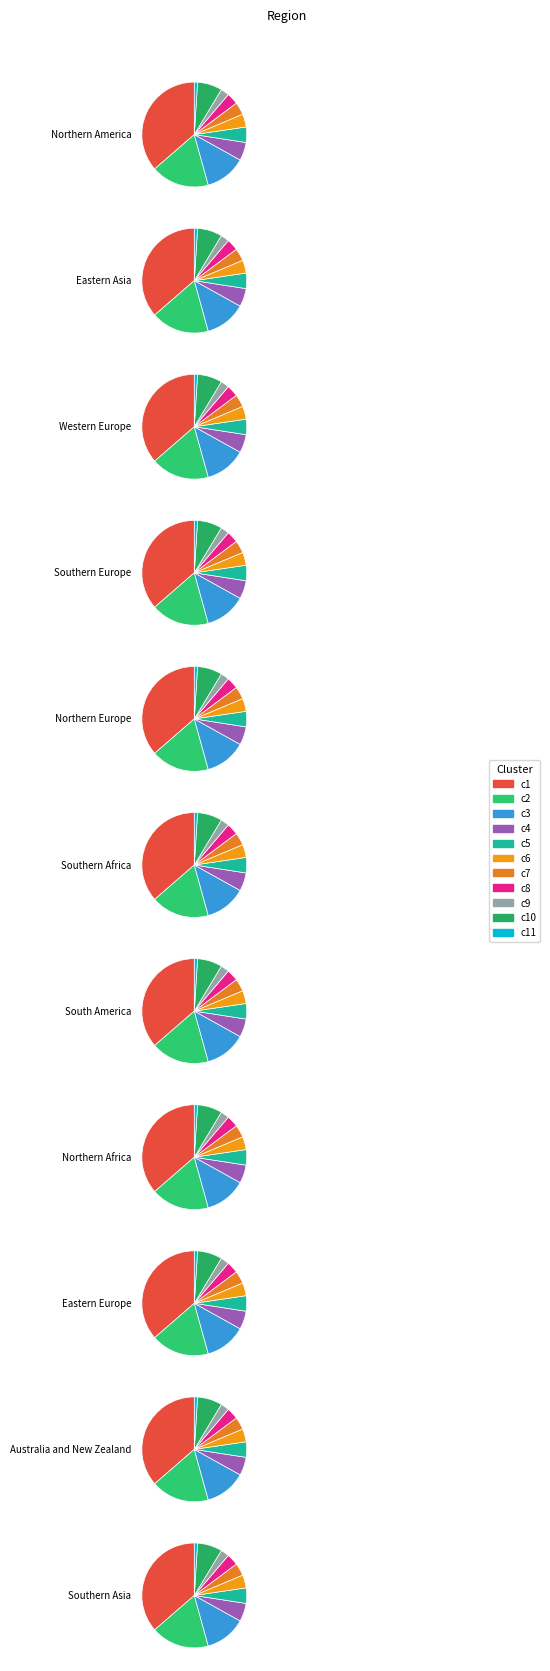

Does Southern Asia account for over 50% of the chart?

No